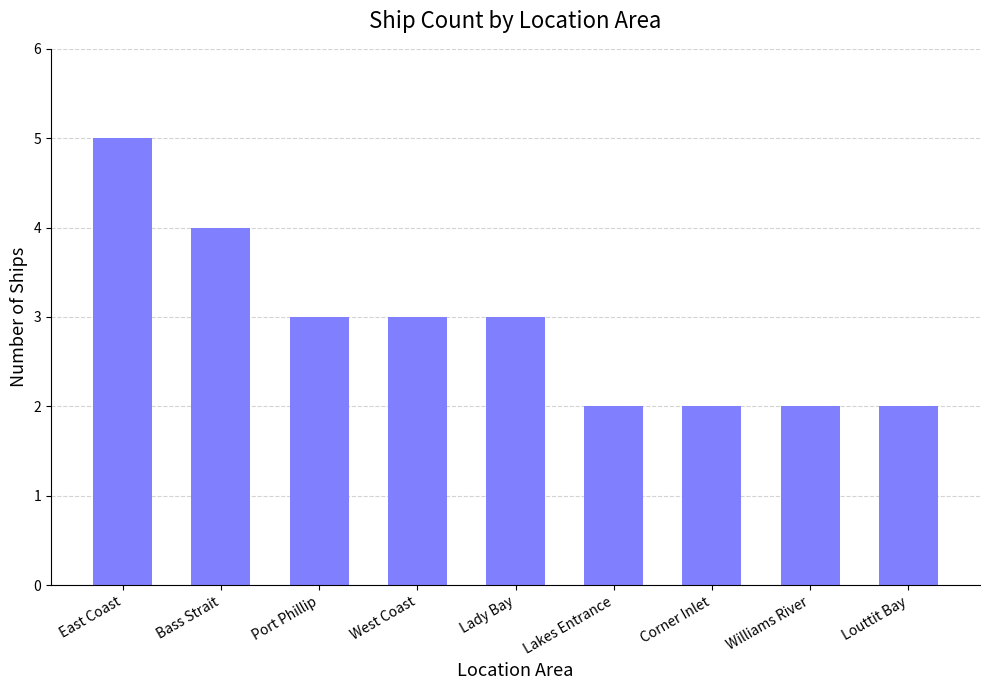

True or false: the data shows 2 at Corner Inlet.

True